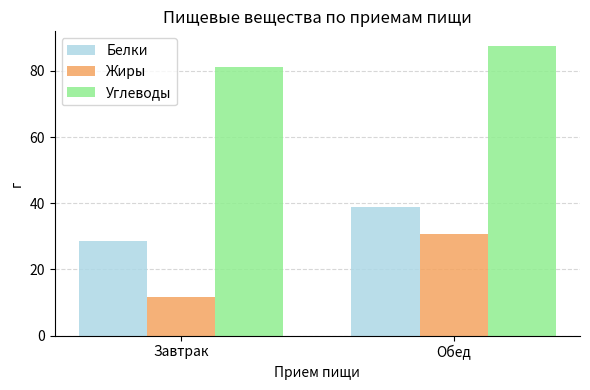

What is the sum of the Белки values at Обед and Завтрак?

67.4